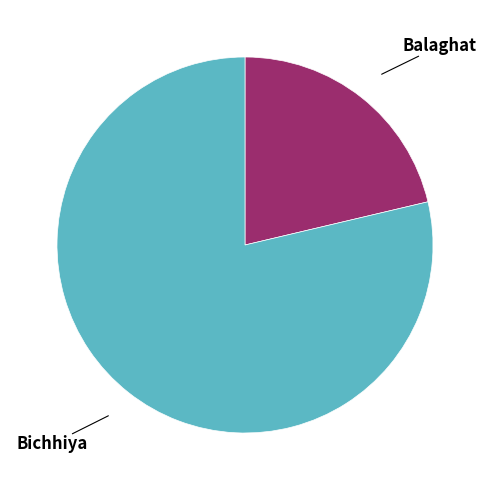

Is there any slice that represents more than half of the pie?

Yes